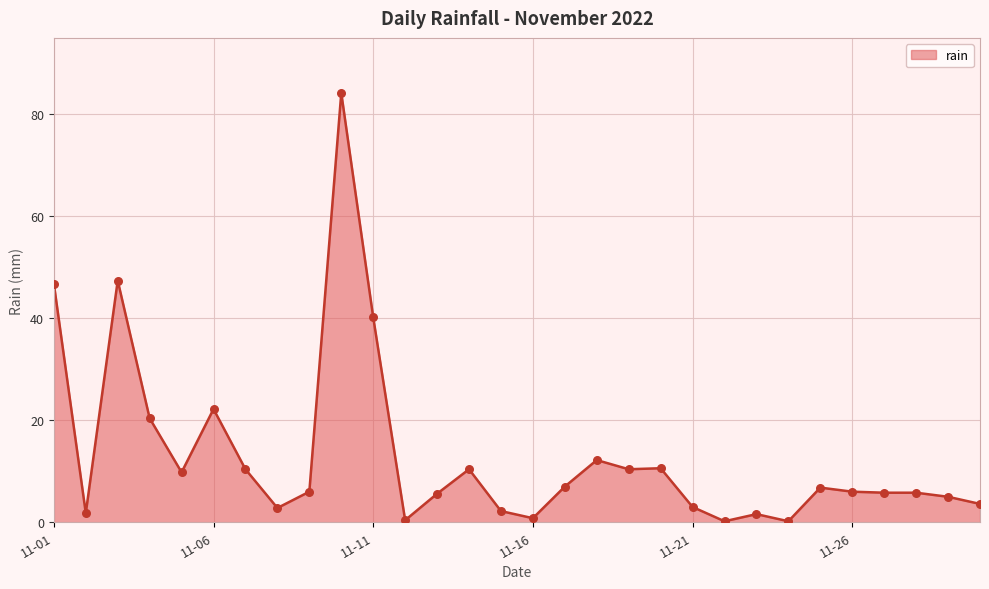

What is the maximum value shown in the chart?

84.2